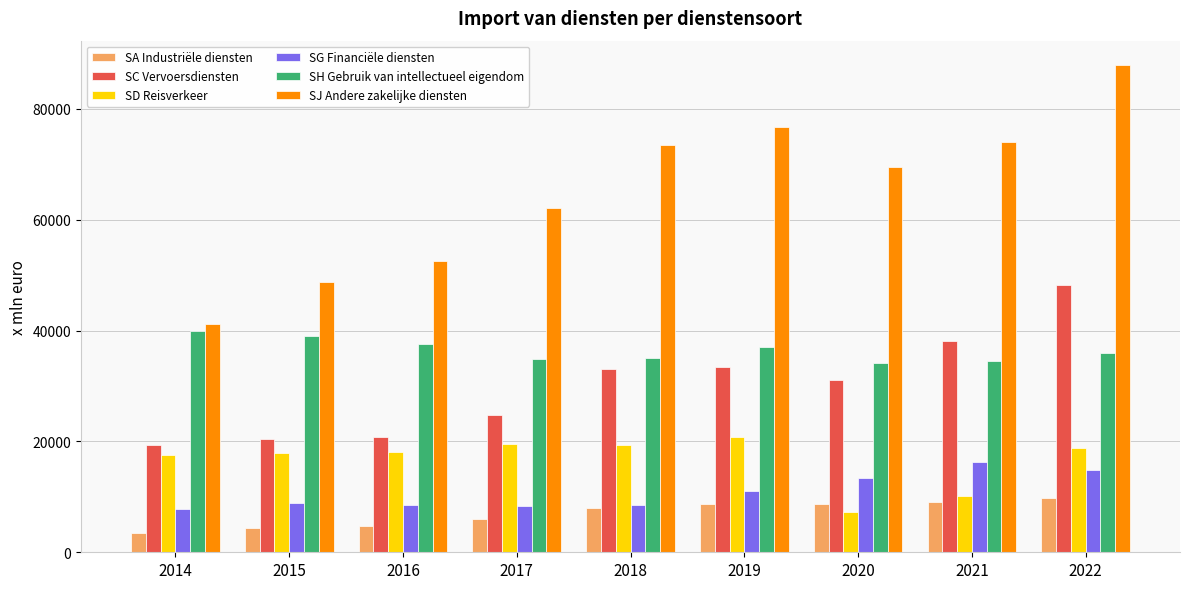

Does the chart contain any negative values?

No